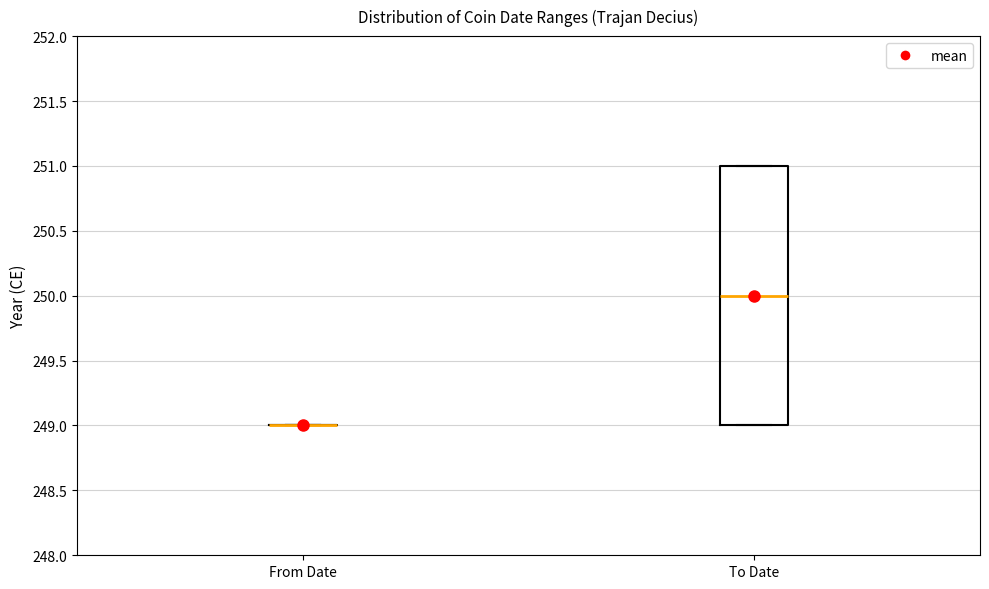

Reading left to right, transcribe this box plot: for each box, give where its median line is, the range the box spans, and where its two whiskers end, as read against the y-axis. The values are not printed on the chart, so give them approximately, as read against the axis.

From Date: box collapsed to a line at 249, whiskers 249 to 249
To Date: median 250, box 249 to 251, whiskers 249 to 251